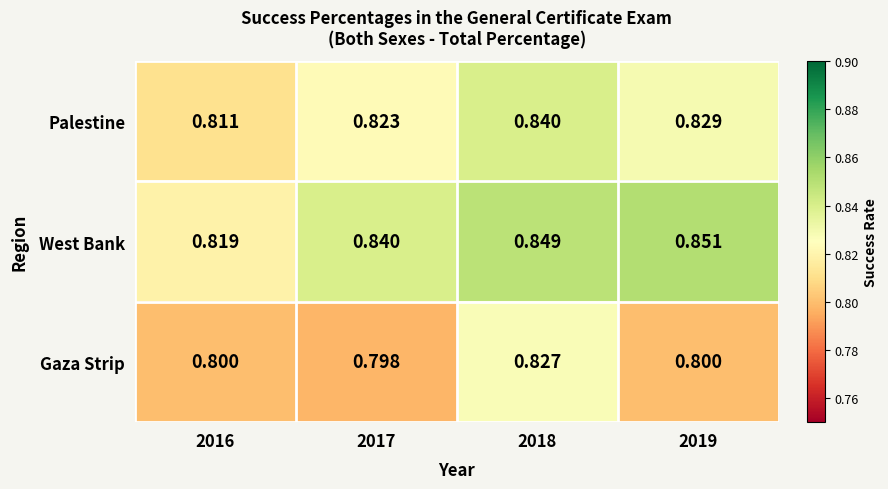

Which series has the largest total across all categories?

West Bank